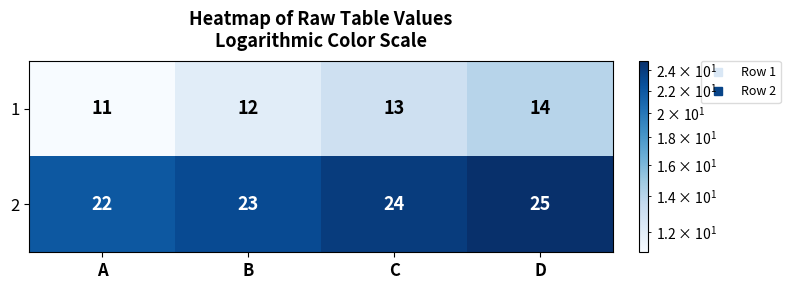

What is the greatest value displayed?

25